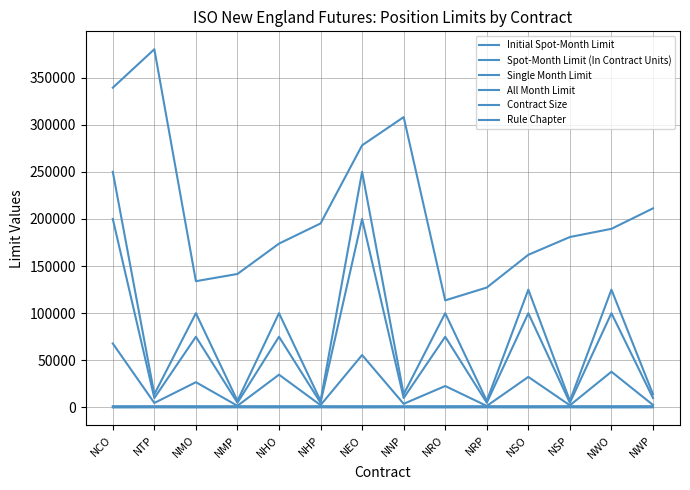

Does the chart display data point markers on the line(s)?

No